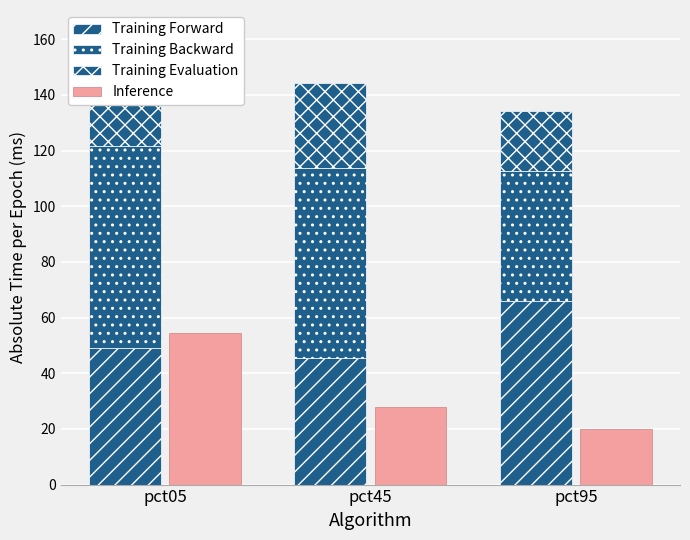

Reading right to left, extract all data points from this chart.

Training Forward: pct95=65.8	pct45=45.6	pct05=49.0
Training Backward: pct95=46.9	pct45=68.1	pct05=72.5
Training Evaluation: pct95=21.4	pct45=30.5	pct05=40.9
Inference: pct95=20.1	pct45=27.7	pct05=54.6